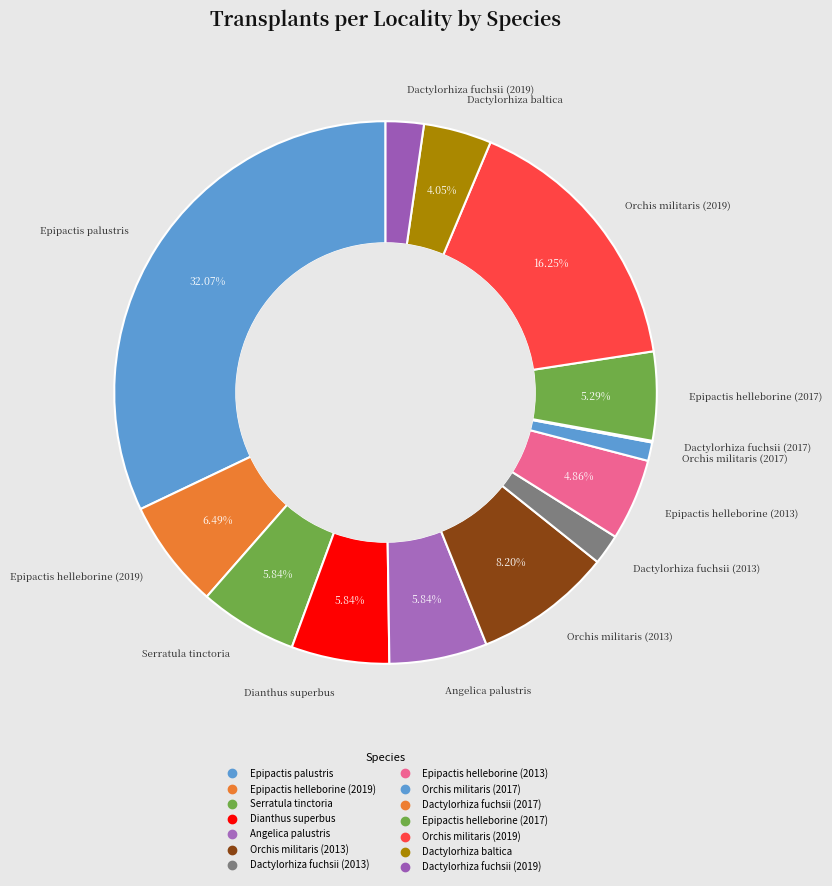

Is Orchis militaris (2017) the majority of the pie?

No